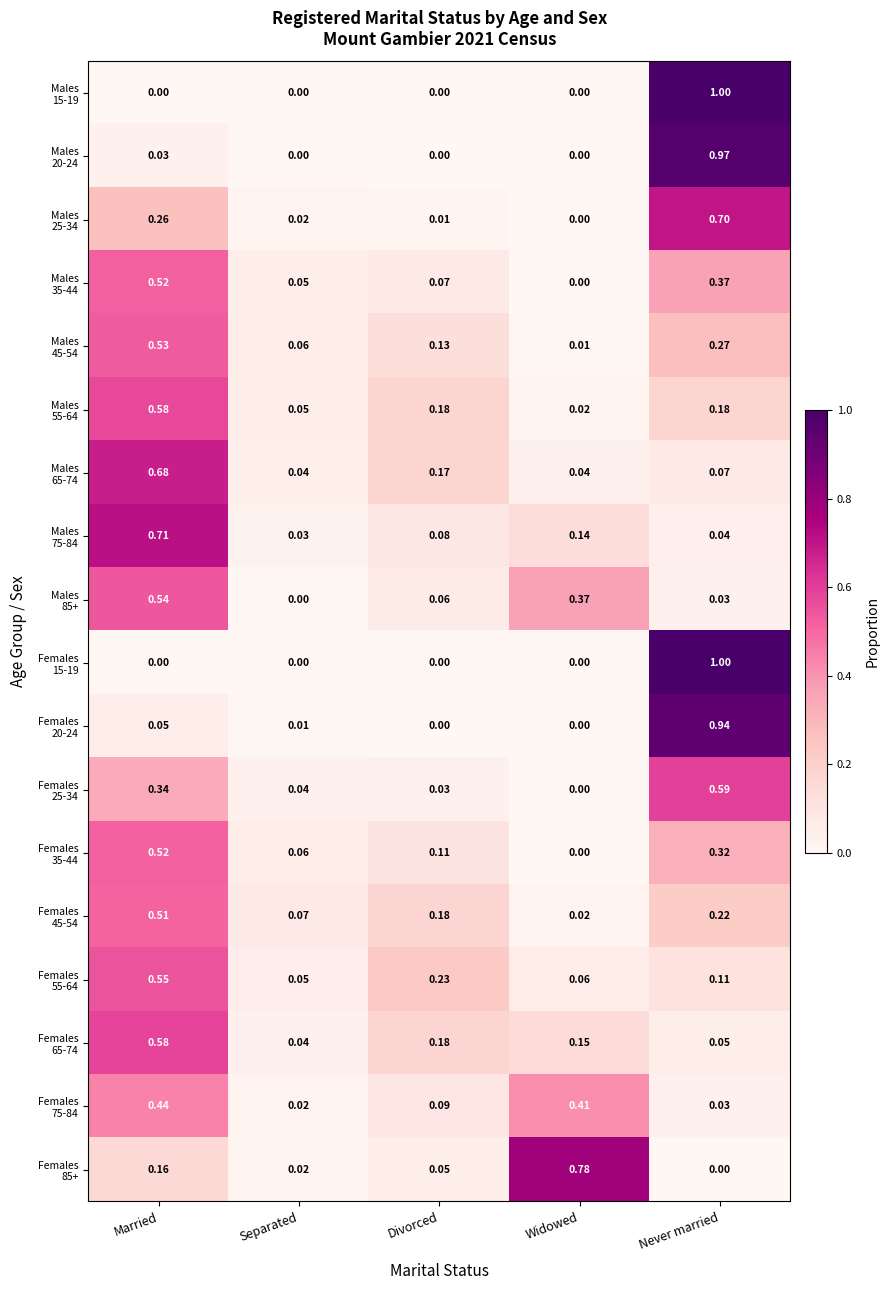

What is the difference between the highest and lowest values at Married?

0.7